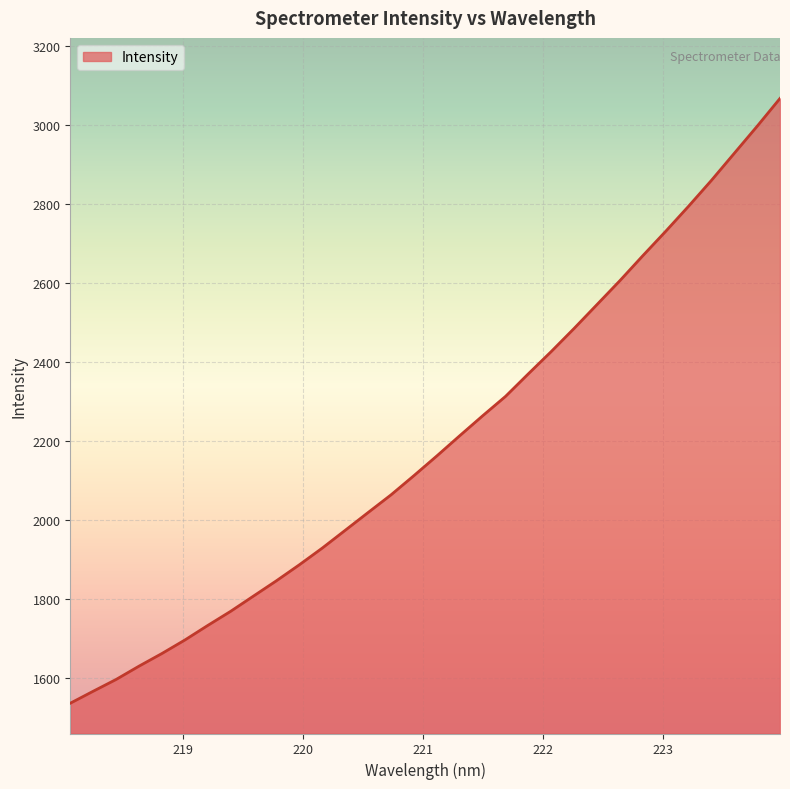

What is the smallest value displayed?

1534.9